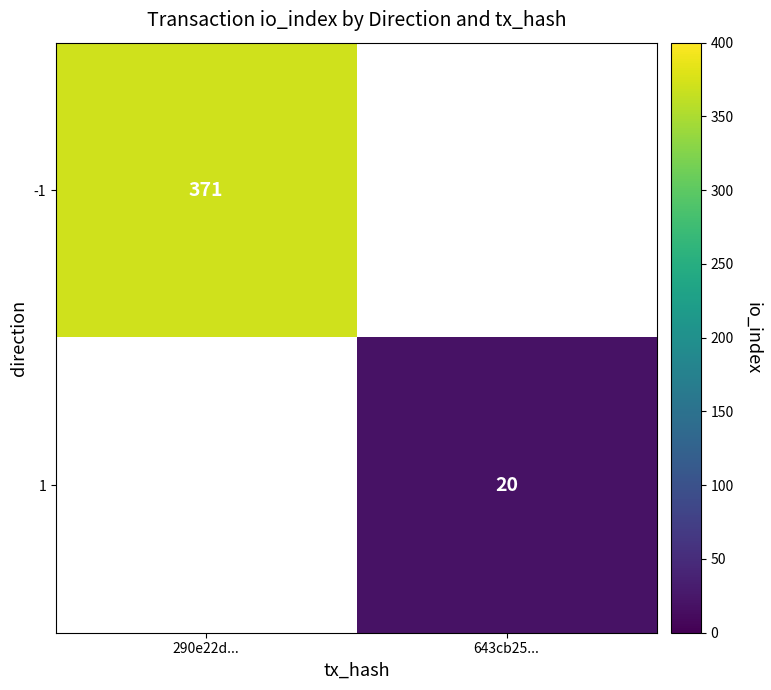

True or false: -1 has a value of 530 at 290e22d....

False